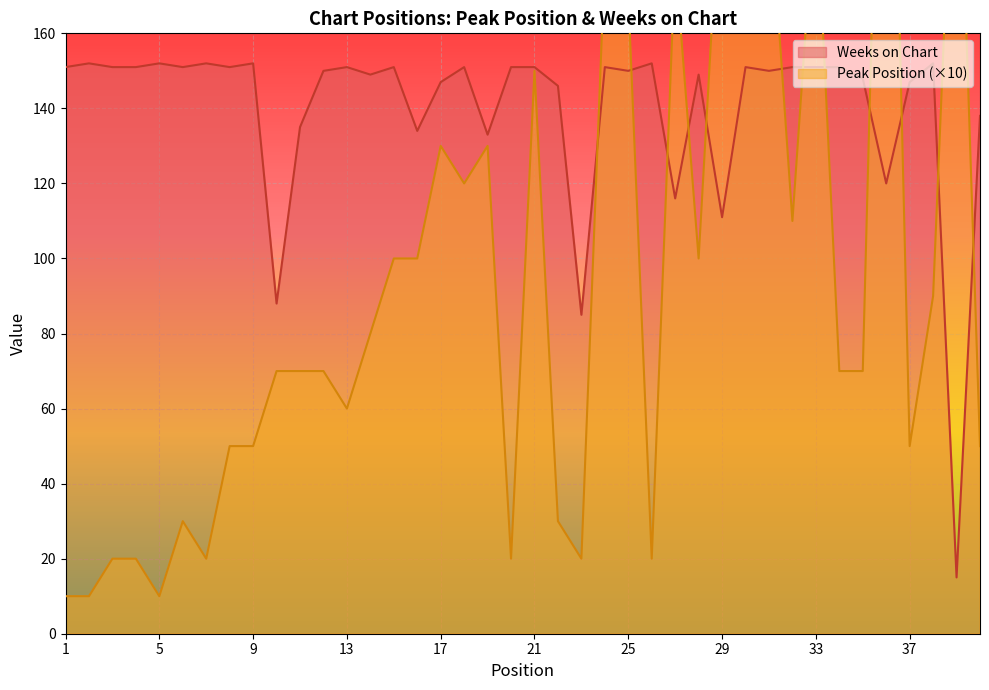

What value does the Weeks on Chart series have at 25, to the nearest 10?

150